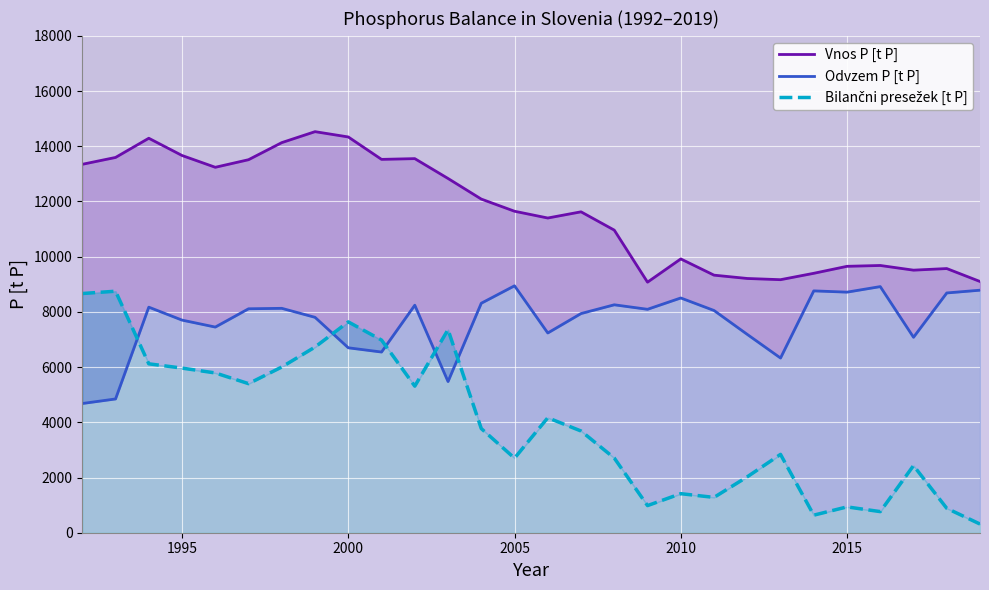

What is the value of the Odvzem P [t P] point at the 25th from the left?

8915.5